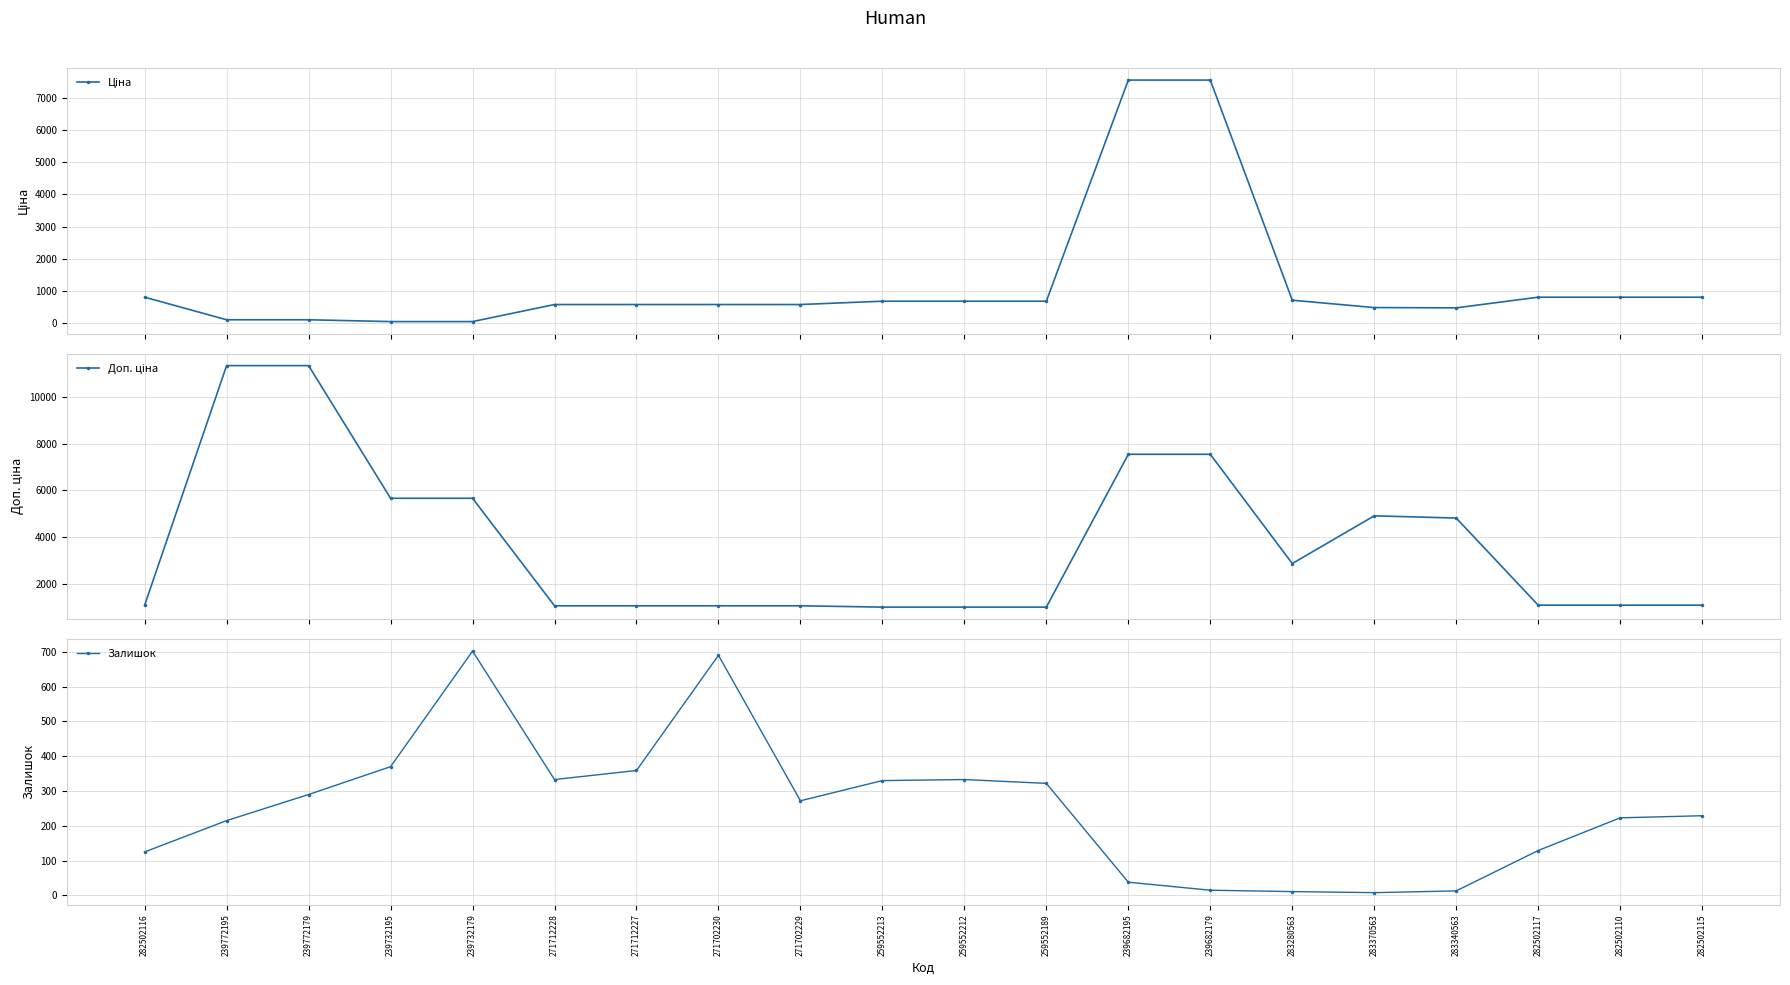

Which series changed the most between 239732195 and 282502117?

Доп. ціна